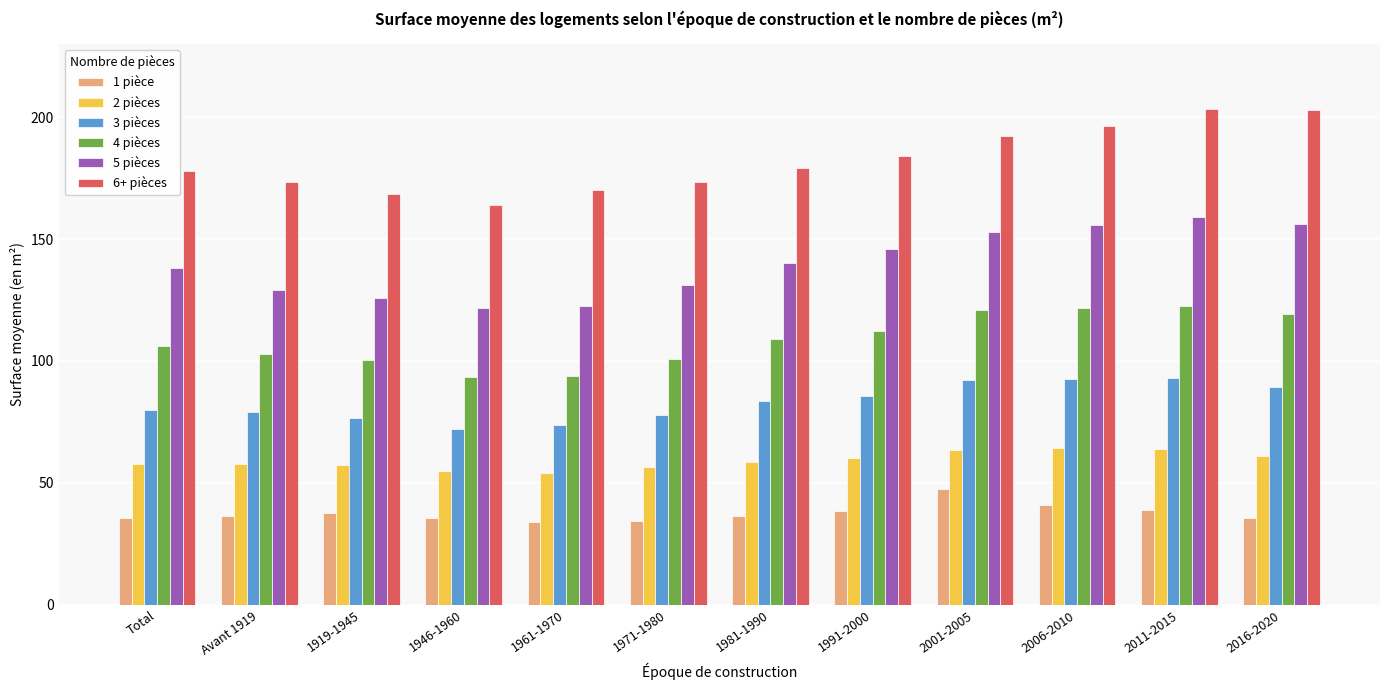

At how many categories does at least one series exceed 200?

2